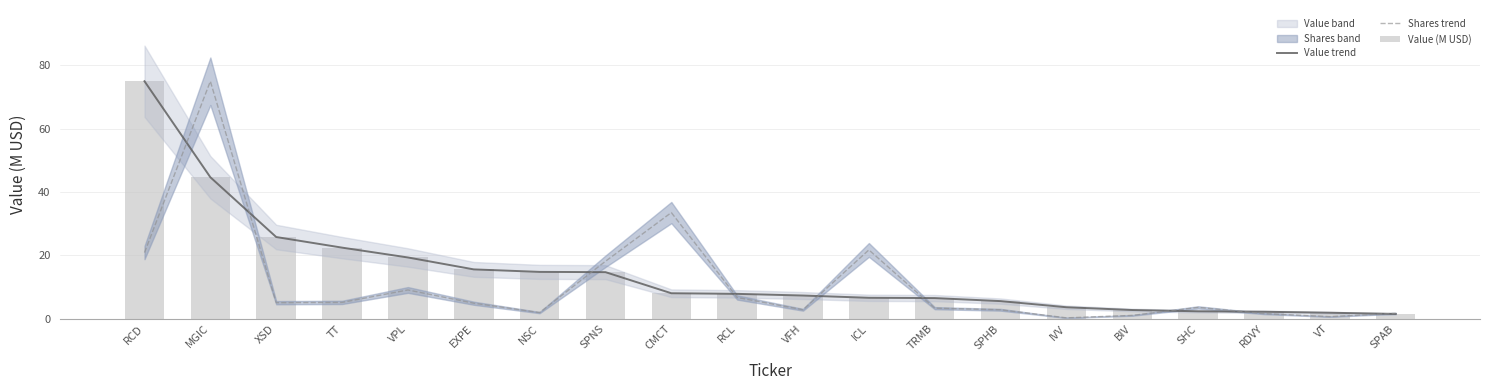

True or false: Value (M USD) has a value of 6.6 at ICL.

True